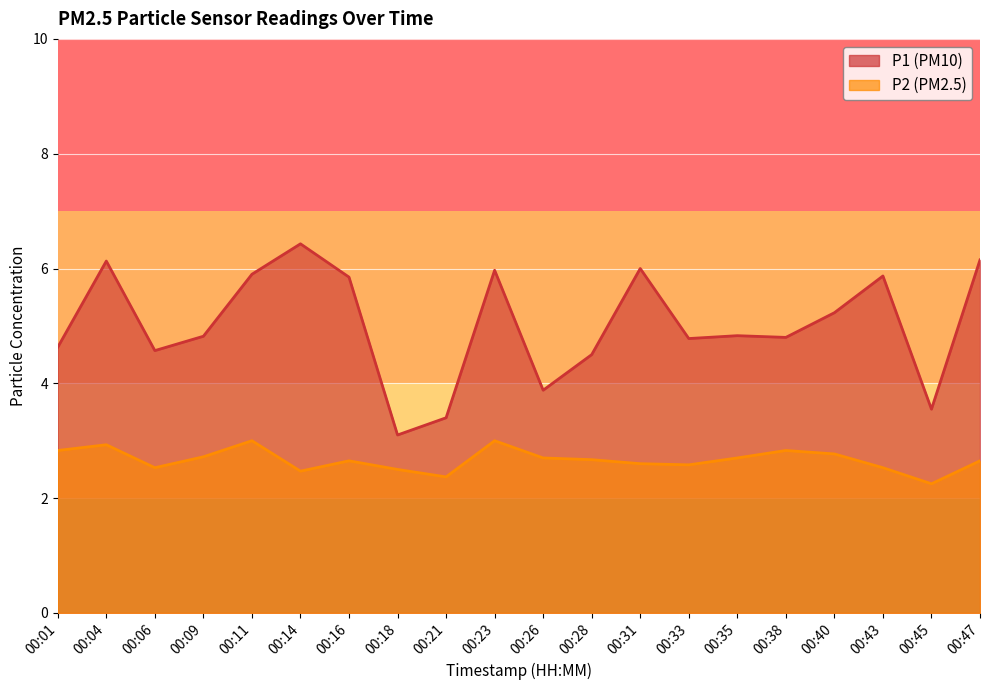

What is the spread (max minus min) of values at 00:31?

3.4